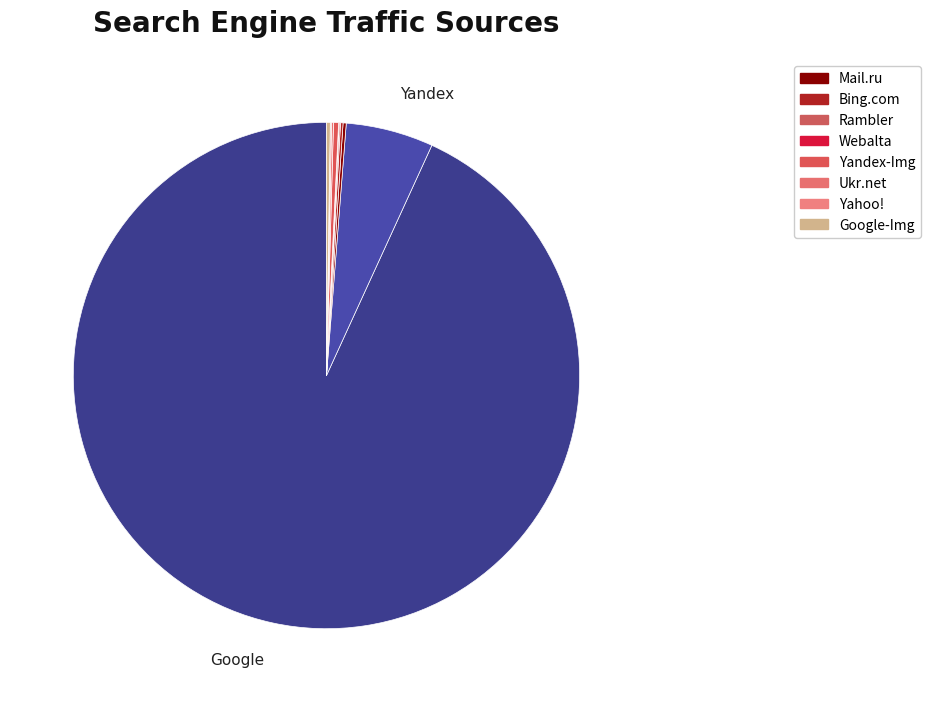

To the nearest percent, what is the difference between the largest and smallest slice percentages?

93%